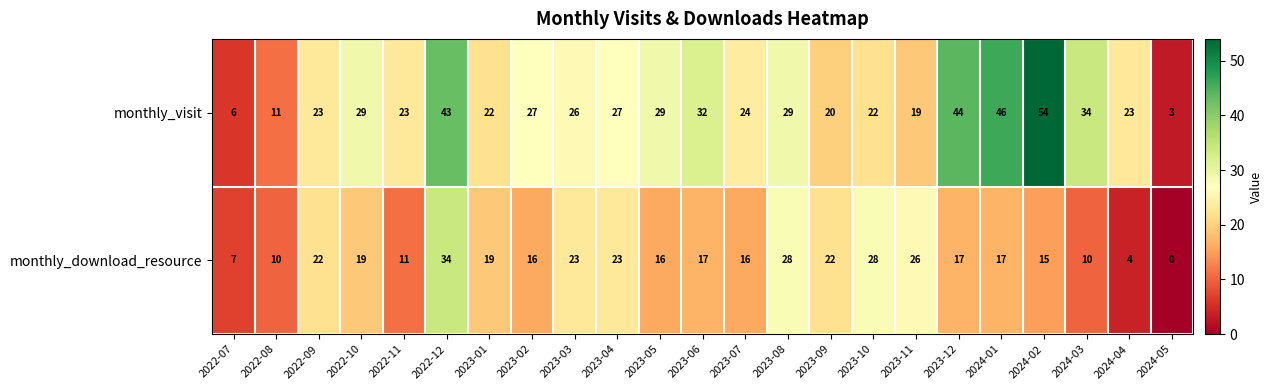

Which series has the largest range (max minus min)?

monthly_visit